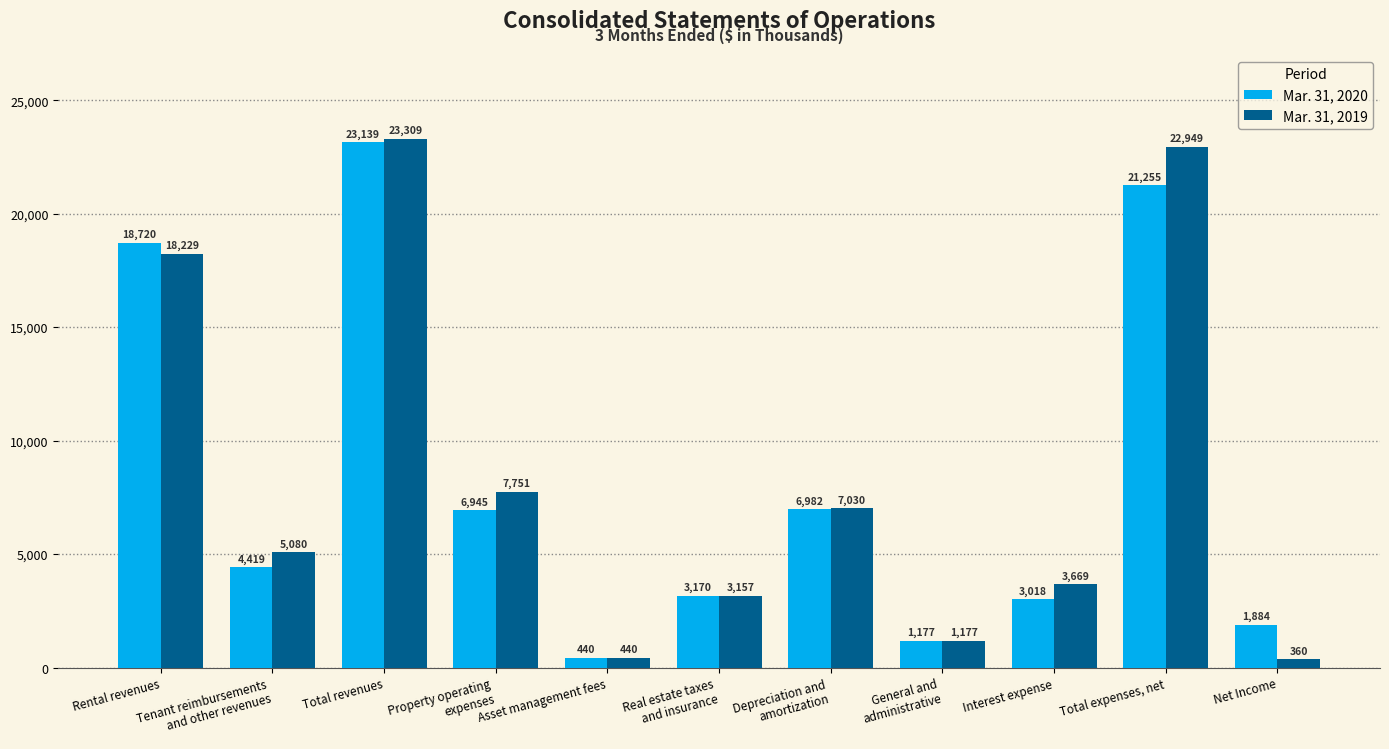

Rank the series at Property operating
expenses from highest to lowest value.

Mar. 31, 2019, Mar. 31, 2020